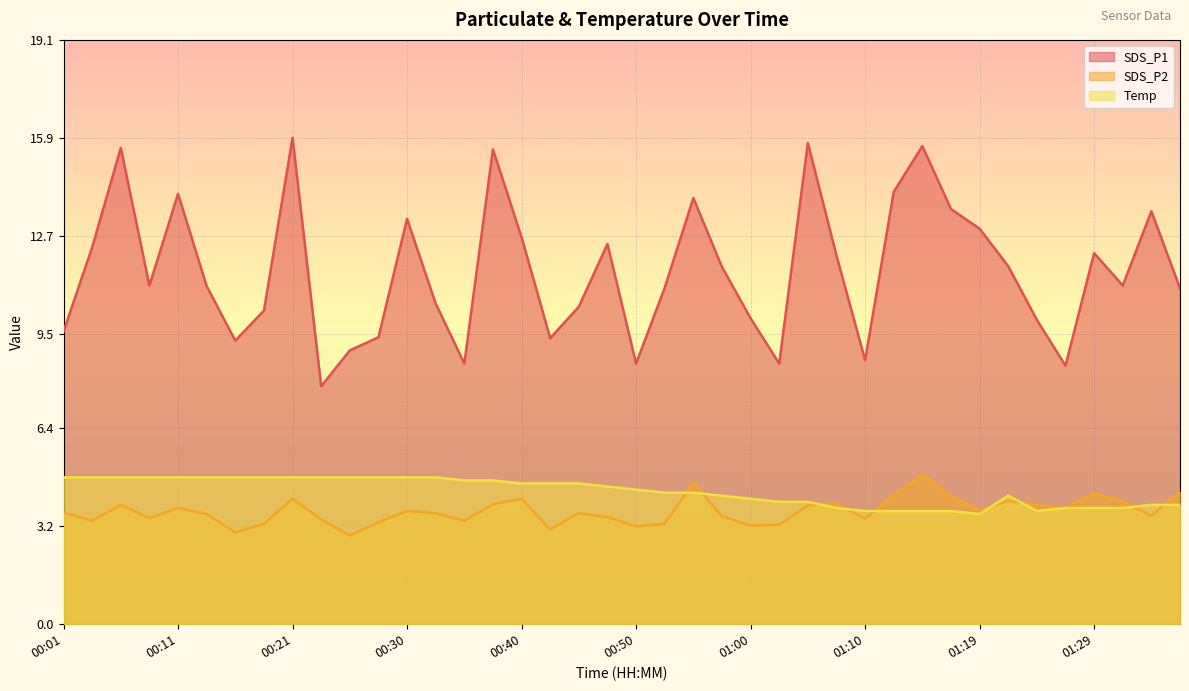

Is it true that SDS_P2 equals 1.7 at 00:28?

False